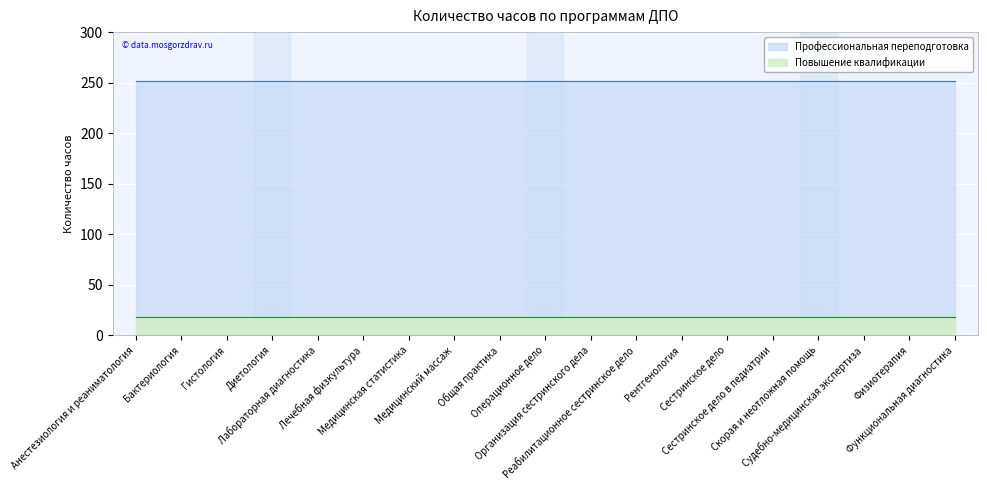

At which category is the sum across all series the highest?

Анестезиология и реаниматология